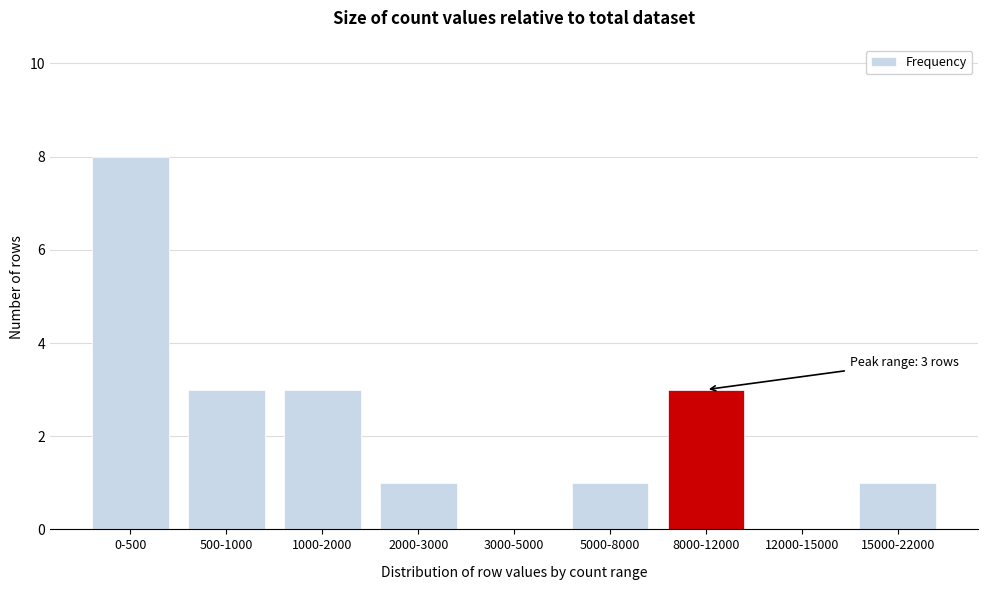

Reading left to right, transcribe all the data shown in this chart.

0-500=8	500-1000=3	1000-2000=3	2000-3000=1	3000-5000=0	5000-8000=1	8000-12000=3	12000-15000=0	15000-22000=1